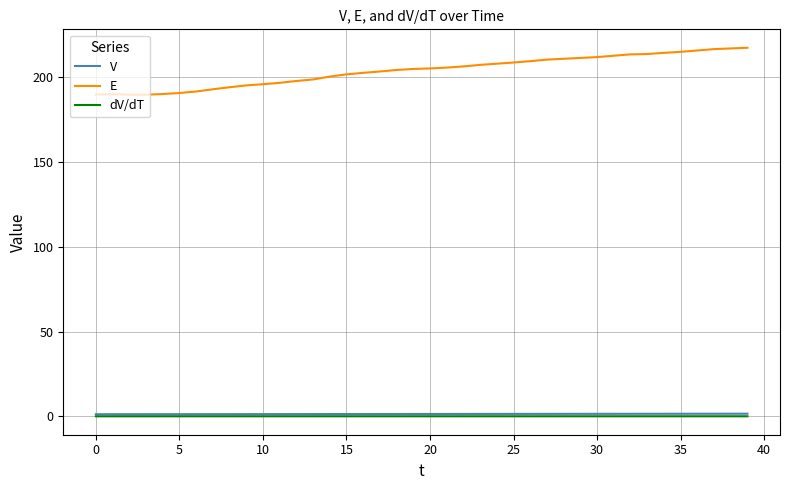

True or false: E and V cross at least once.

False